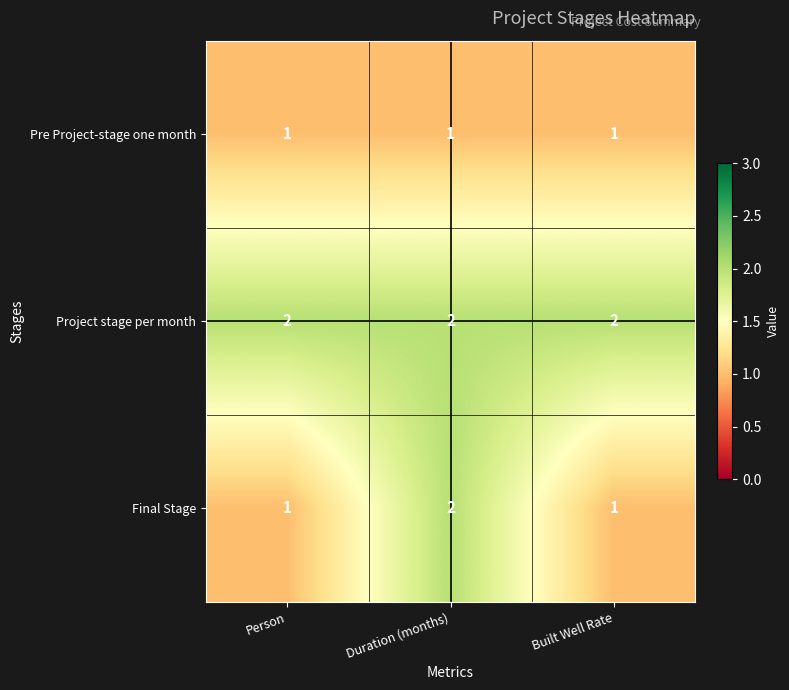

The value of Project stage per month at Person is 1. True or false?

False